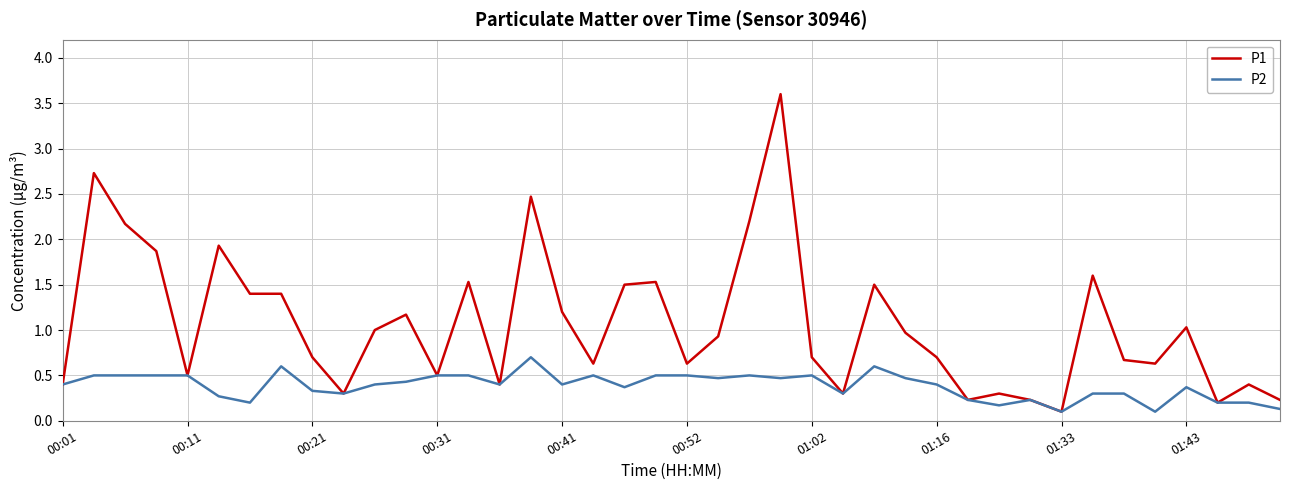

List the series in order of their overall mean, lowest first.

P2, P1